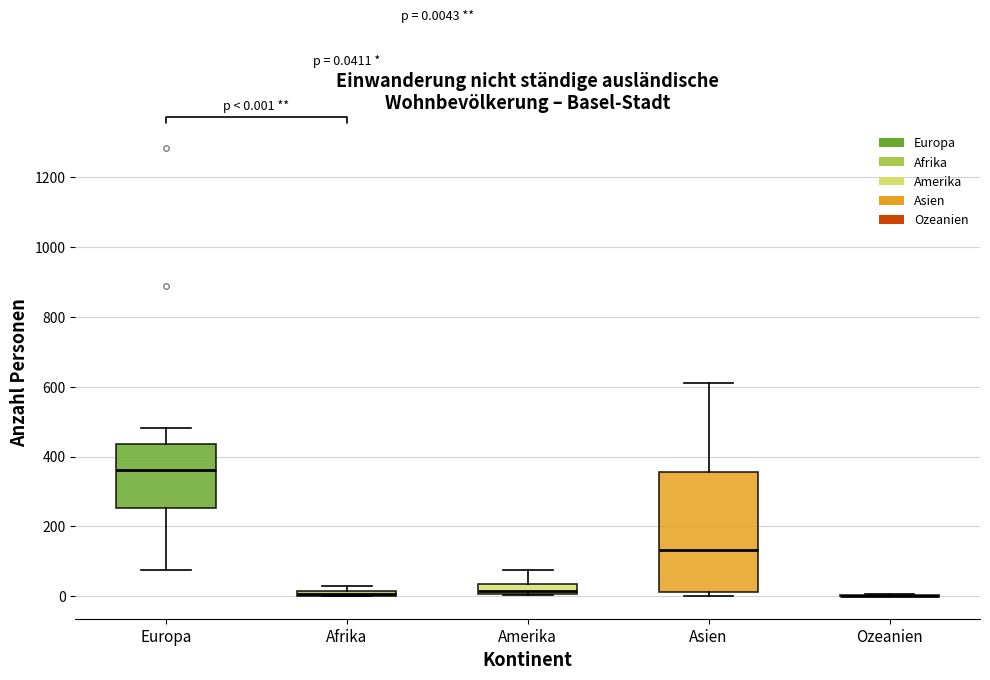

Which box is the tallest, from its lower edge to its upper edge?

Asien